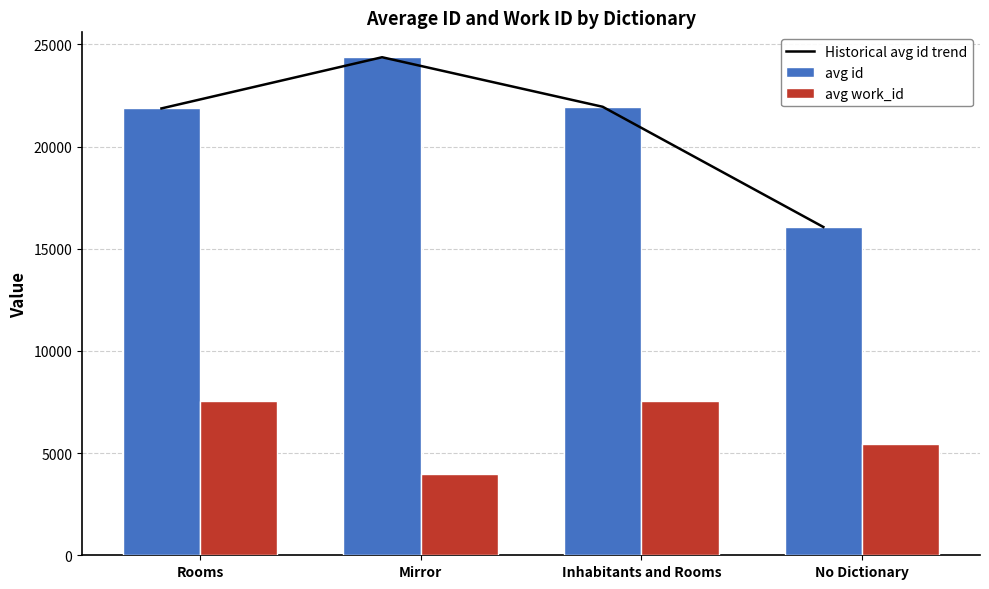

What is the total value across all series at Mirror?

52728.0